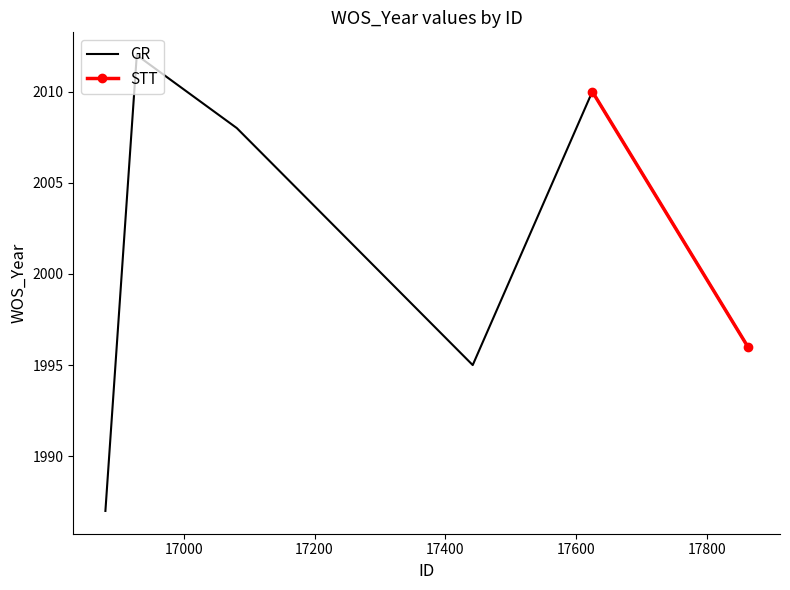

What is the difference between the maximum and second lowest values?

17